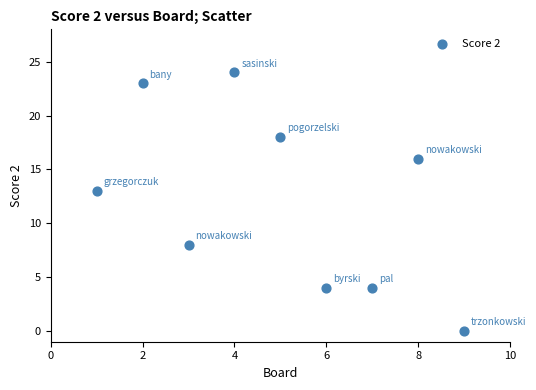

What is the average Y value?

12